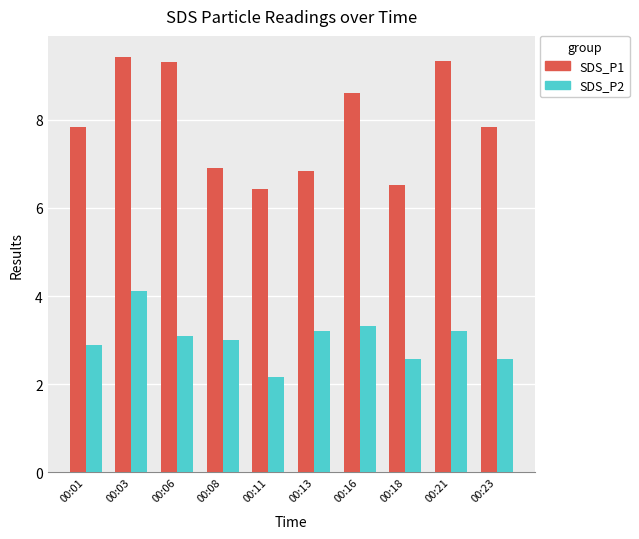

What are all the series names shown in the legend?

SDS_P1, SDS_P2